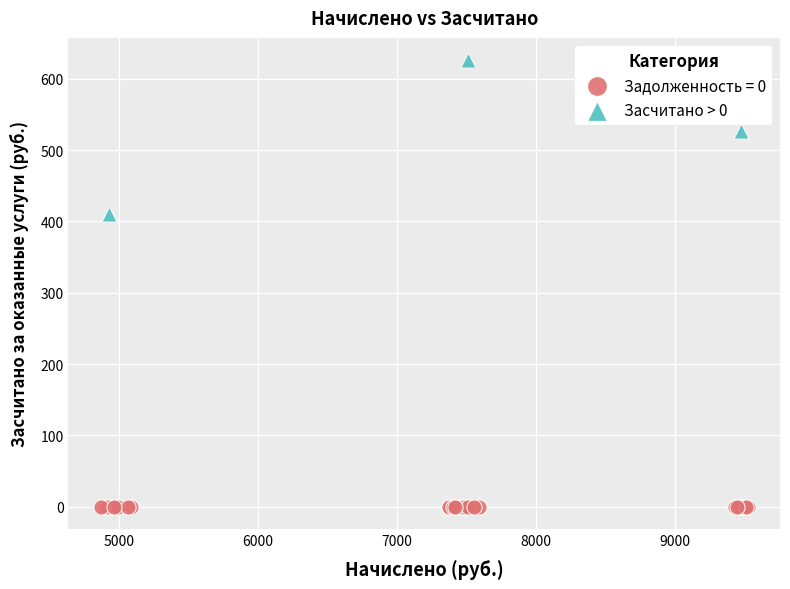

Which series contains the highest Y value?

Засчитано > 0